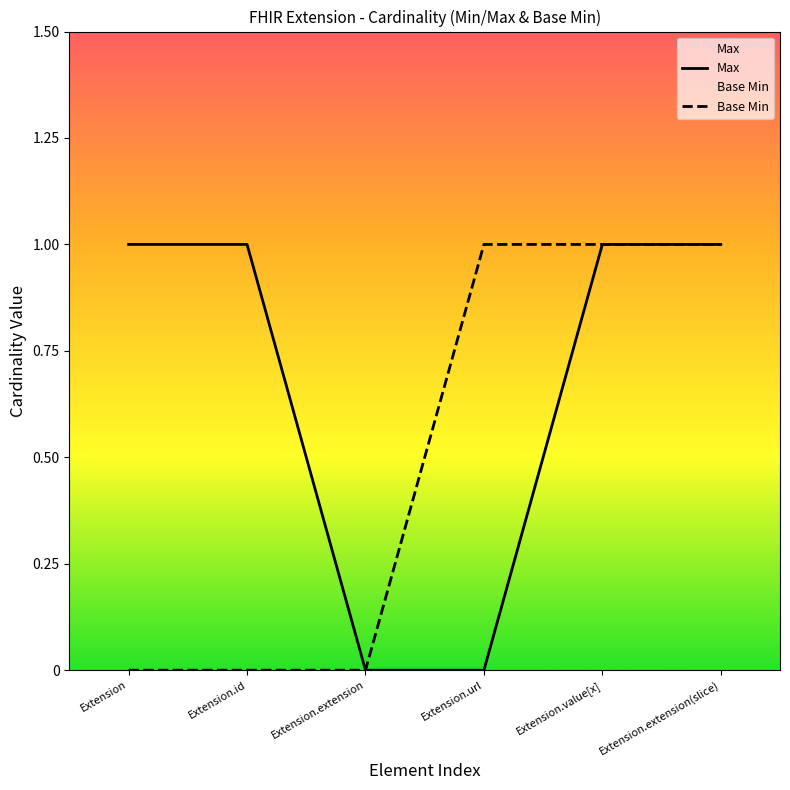

Reading right to left, list all the values displayed in this chart.

Max: 1	1	0	0	1	1
Base Min: 1	1	1	0	0	0